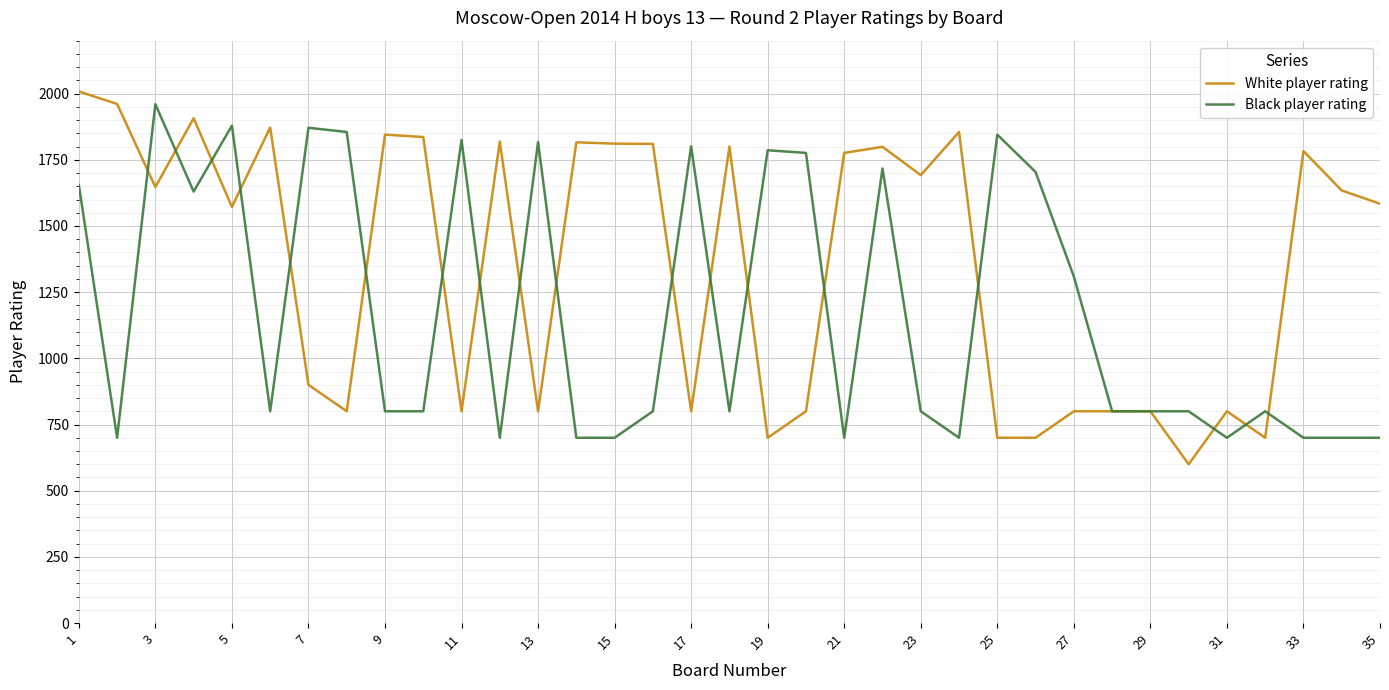

Rank the series by their average value, from lowest to highest.

Black player rating, White player rating